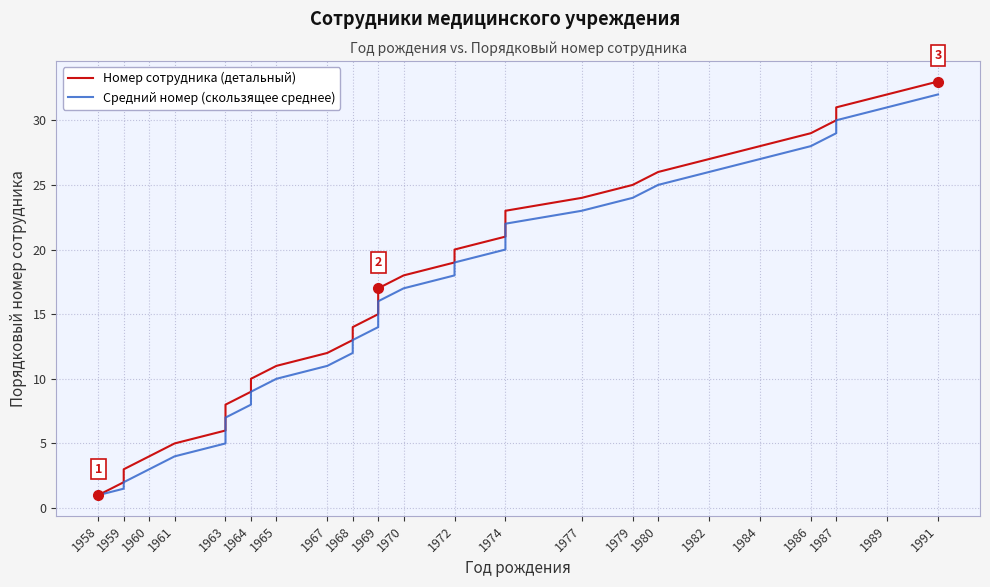

At which category does the chart reach its minimum across all series?

1958